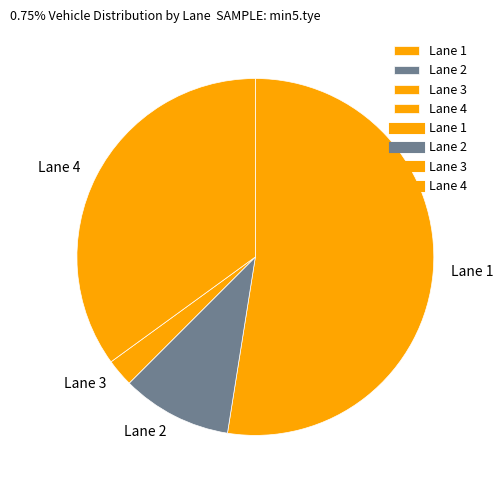

What is the ratio of the value at Lane 3 to the value at Lane 4?

0.1